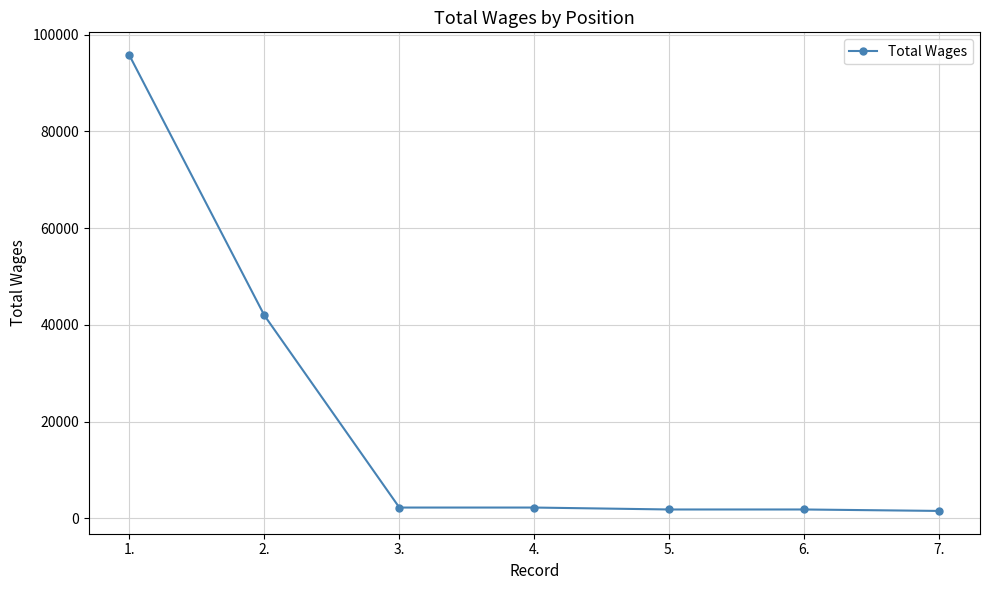

What is the sum of the values at 5. and 2.?

43762